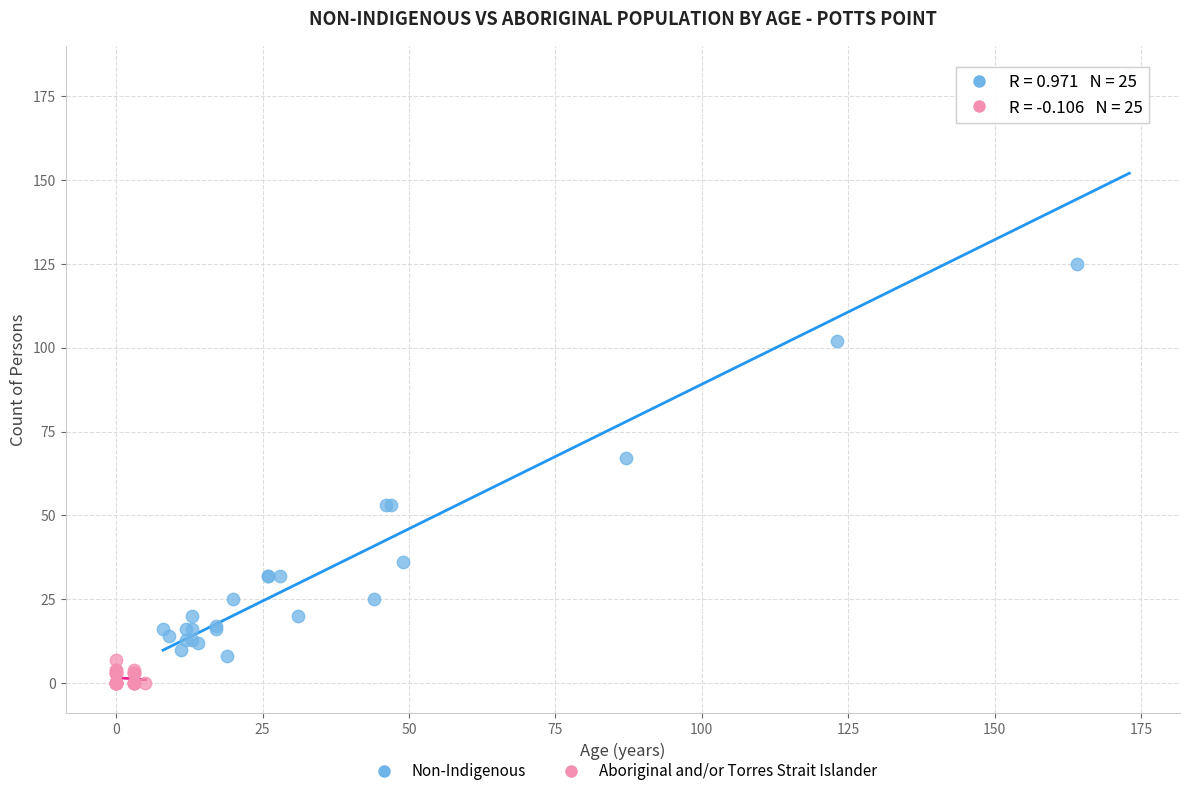

Which series contains the lowest Y value?

Aboriginal and/or Torres Strait Islander